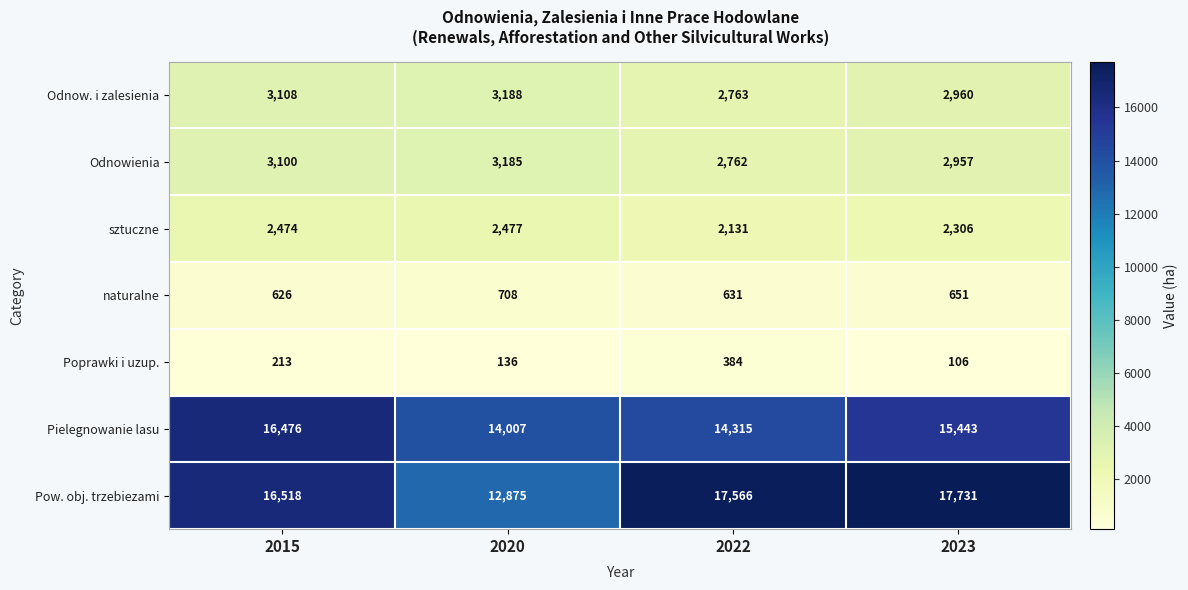

What is the sum of the Odnowienia values at 2023 and 2020?

6142